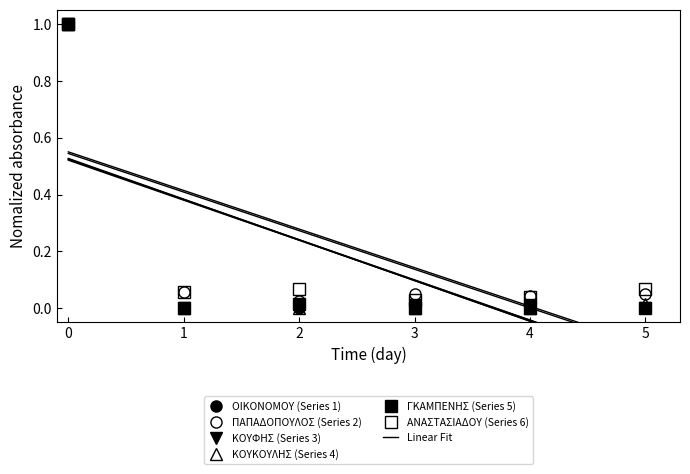

Which series has the largest total across all categories?

ΑΝΑΣΤΑΣΙΑΔΟΥ (Series 6)